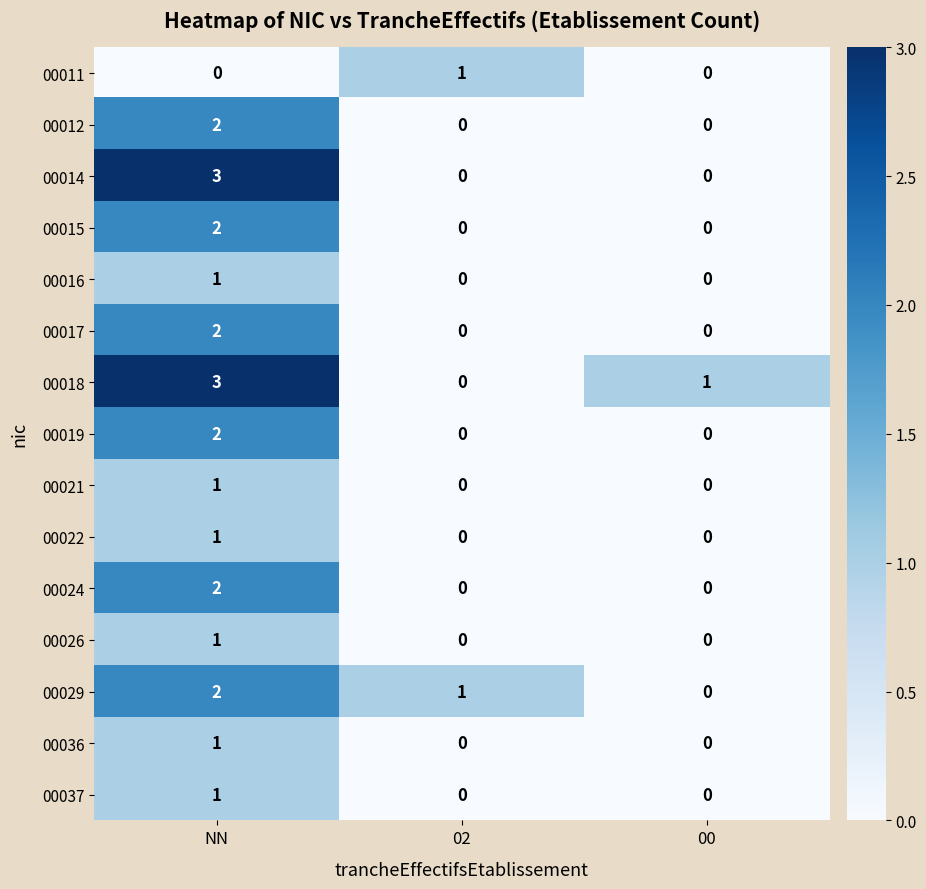

Which series has the largest total across all categories?

00018